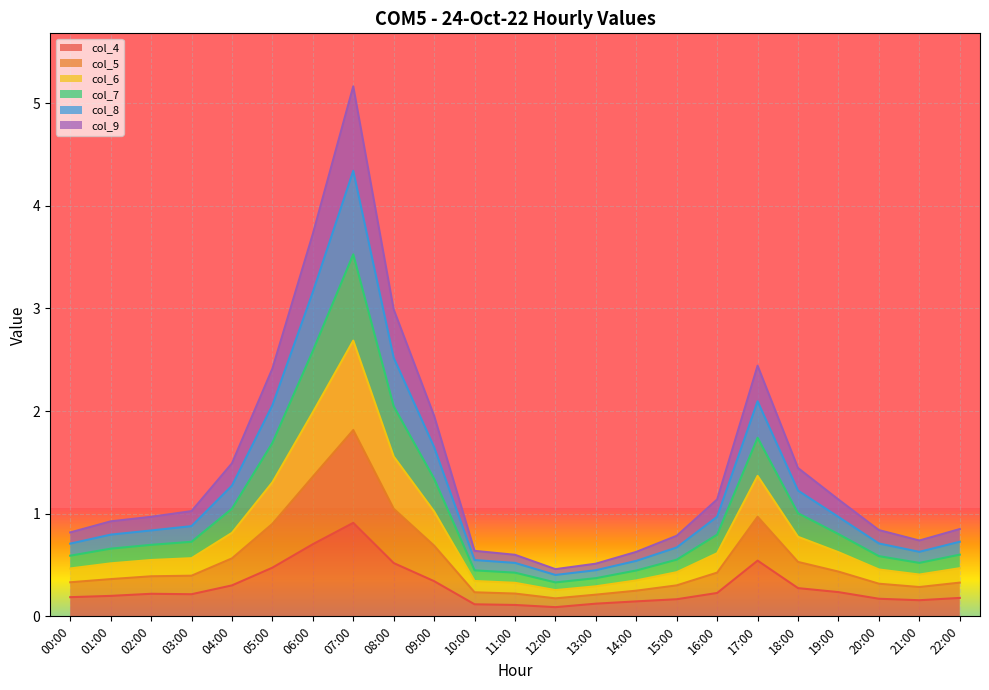

At which category is the sum across all series the highest?

07:00